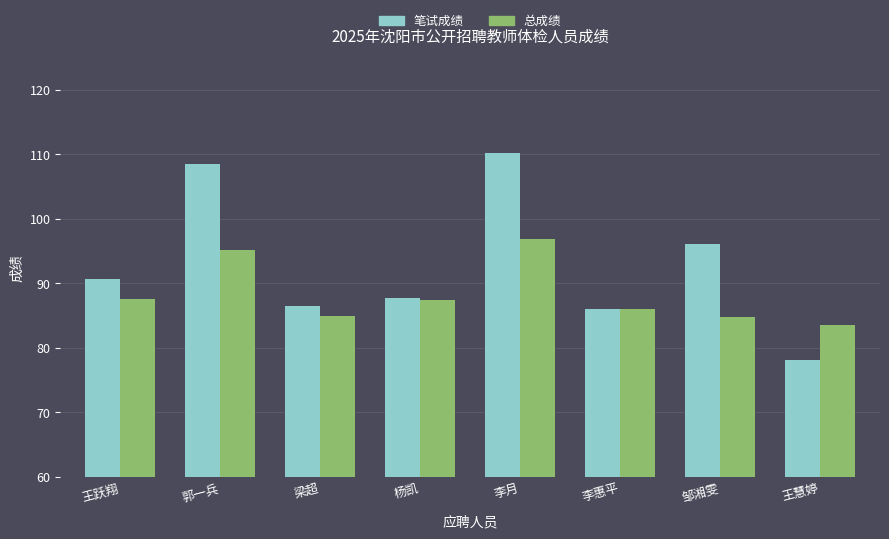

Which series changed the most between 王跃翔 and 李惠平?

笔试成绩